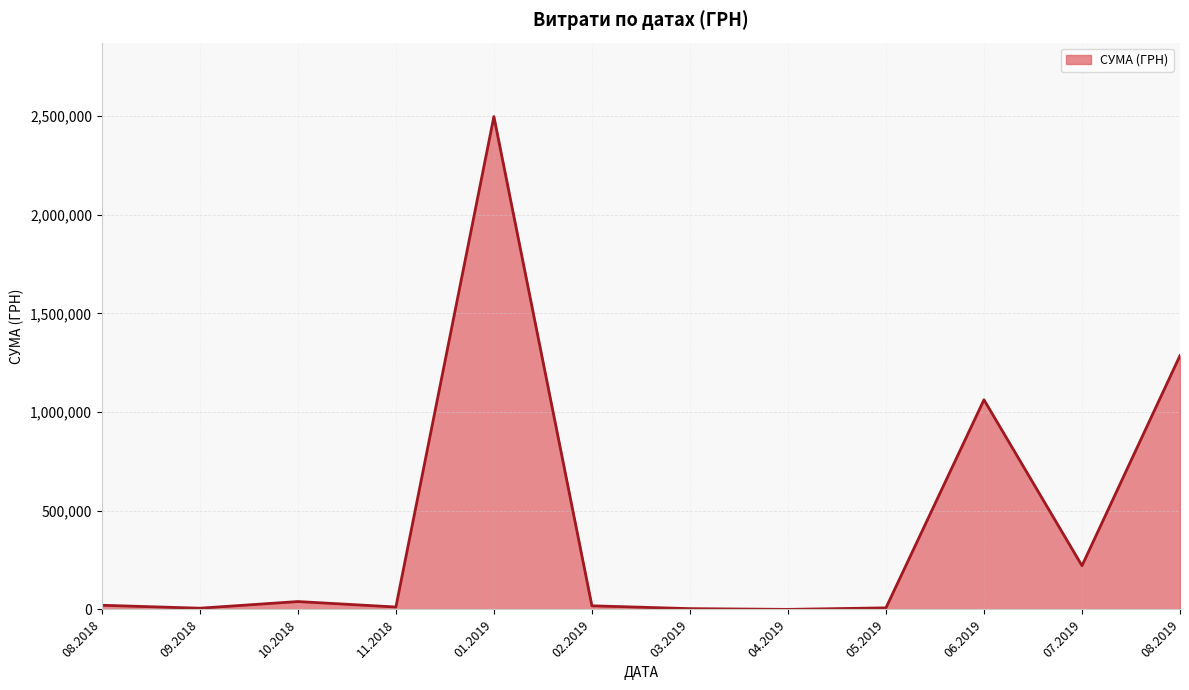

Which has a higher value, 07.2019 or 08.2019?

08.2019